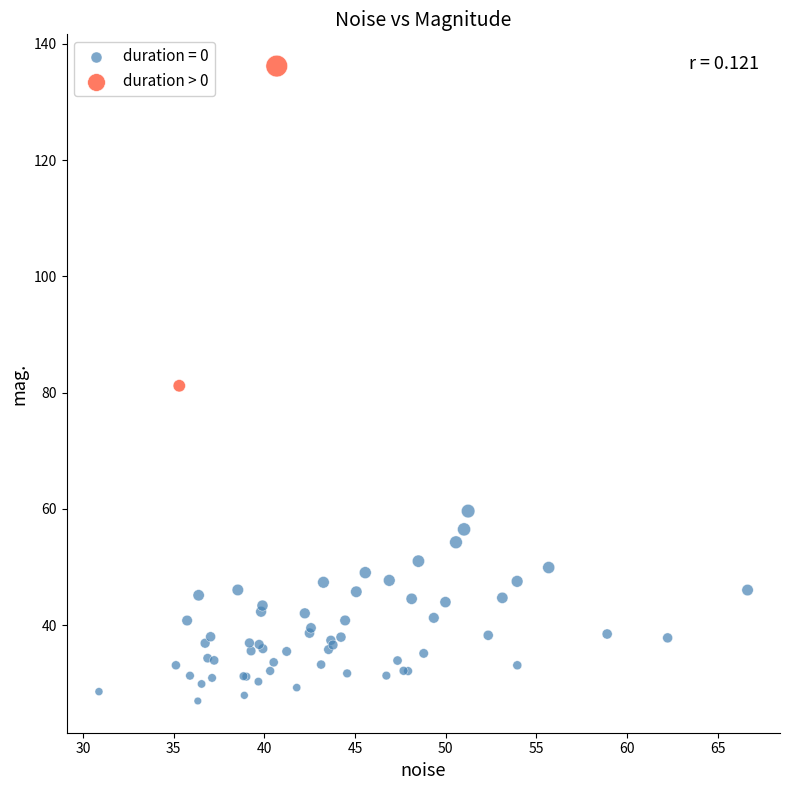

What are all the series names shown in the legend?

duration = 0, duration > 0